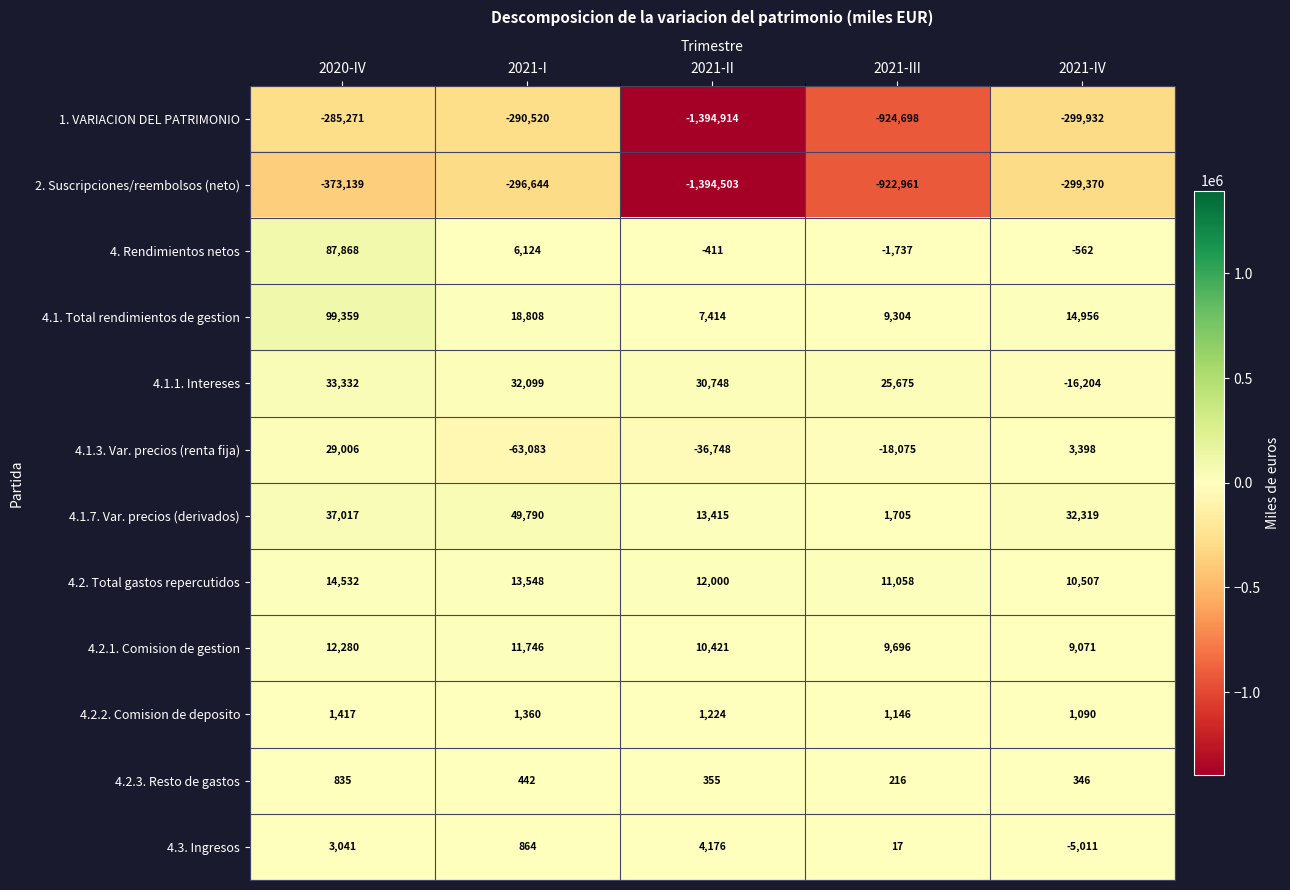

What value does the 4.2. Total gastos repercutidos series have at 2021-II, to the nearest 50?

12000